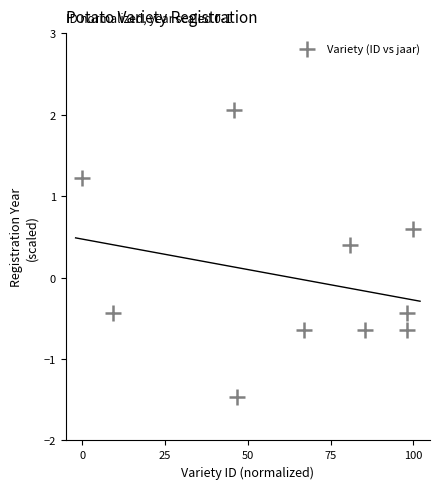

What is the average X value?

63.1